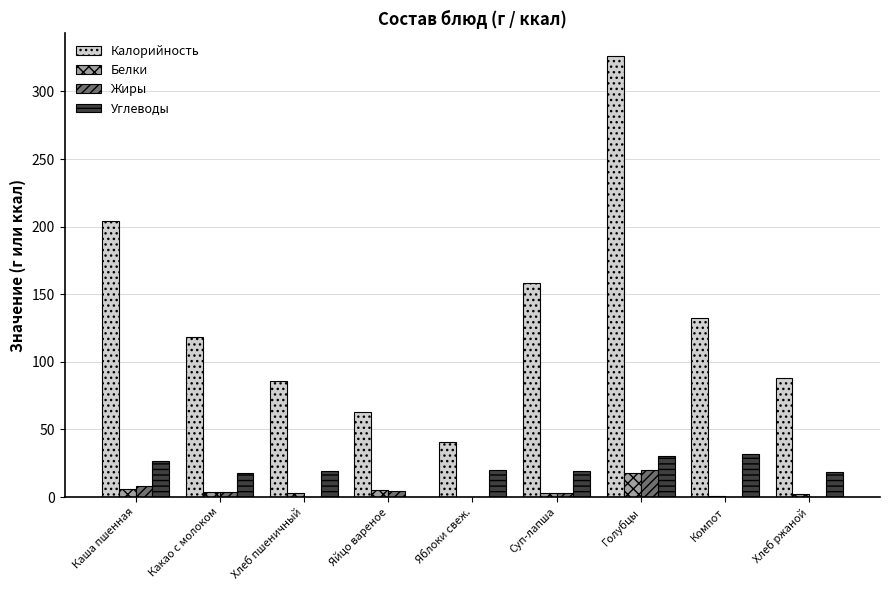

The value of Калорийность at Компот is 61.0. True or false?

False